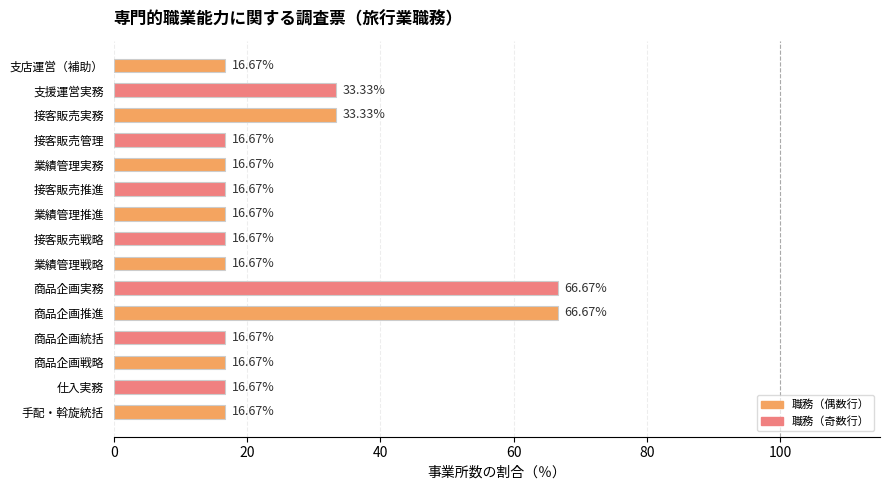

What is the change in value from 接客販売管理 to 商品企画実務?

+50.0